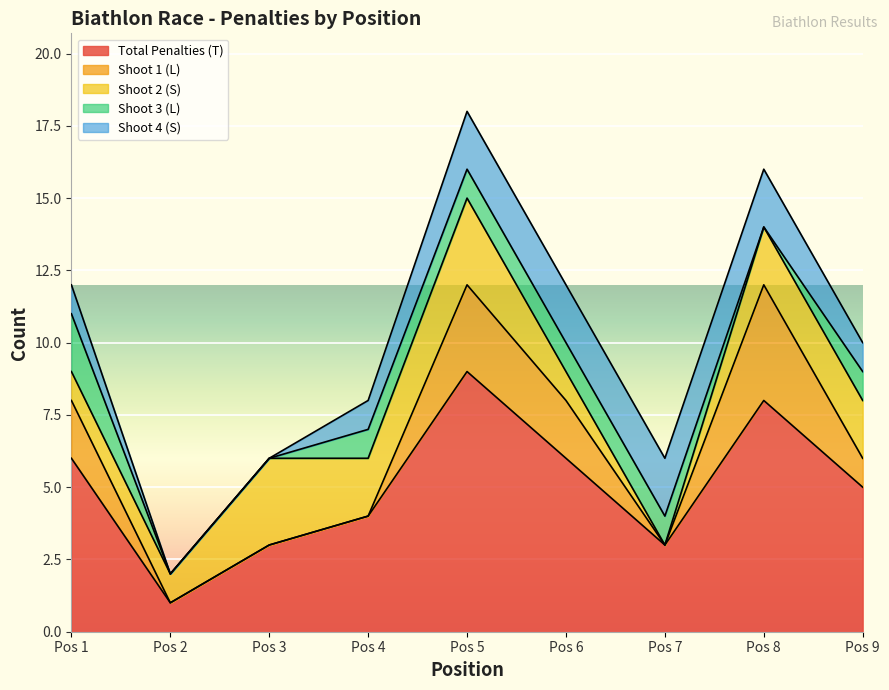

Where is Shoot 3 (L) nearest to the value 1?

4